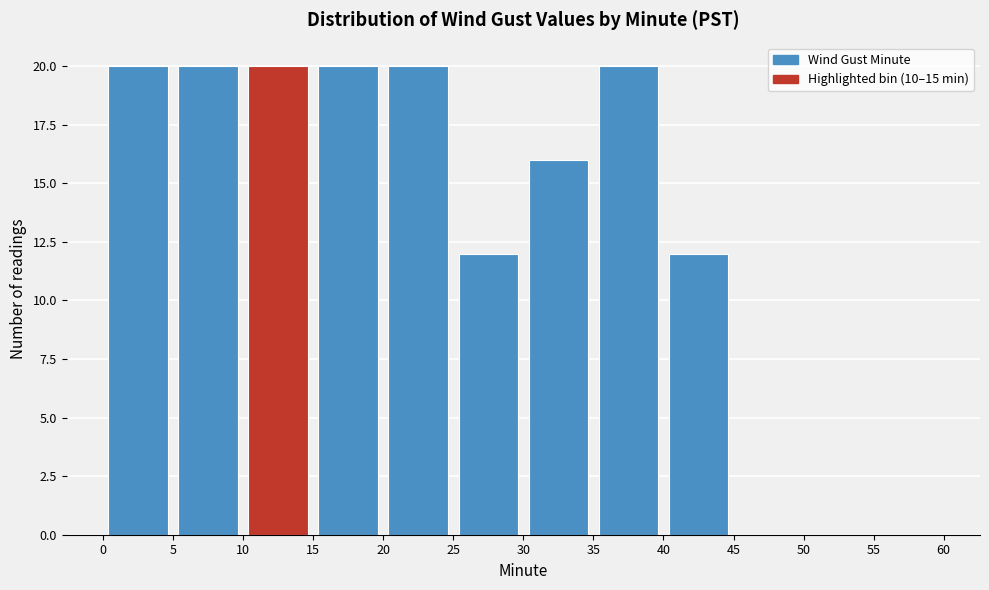

How tall is the bar that spans 5 to 10 on the x-axis? The values are not printed on the chart, so give them approximately, as read against the axis.

20